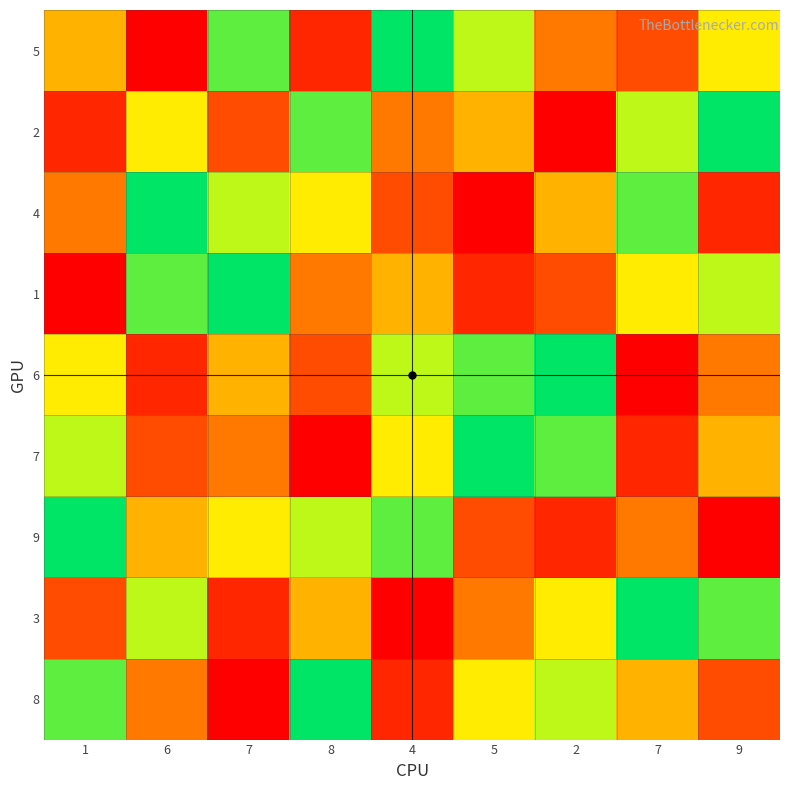

Reading left to right, extract all data points from this chart.

5: 1=5	6=1	7=8	8=2	4=9	5=7	2=4	7=3	9=6
2: 1=2	6=6	7=3	8=8	4=4	5=5	2=1	7=7	9=9
4: 1=4	6=9	7=7	8=6	4=3	5=1	2=5	7=8	9=2
1: 1=1	6=8	7=9	8=4	4=5	5=2	2=3	7=6	9=7
6: 1=6	6=2	7=5	8=3	4=7	5=8	2=9	7=1	9=4
7: 1=7	6=3	7=4	8=1	4=6	5=9	2=8	7=2	9=5
9: 1=9	6=5	7=6	8=7	4=8	5=3	2=2	7=4	9=1
3: 1=3	6=7	7=2	8=5	4=1	5=4	2=6	7=9	9=8
8: 1=8	6=4	7=1	8=9	4=2	5=6	2=7	7=5	9=3